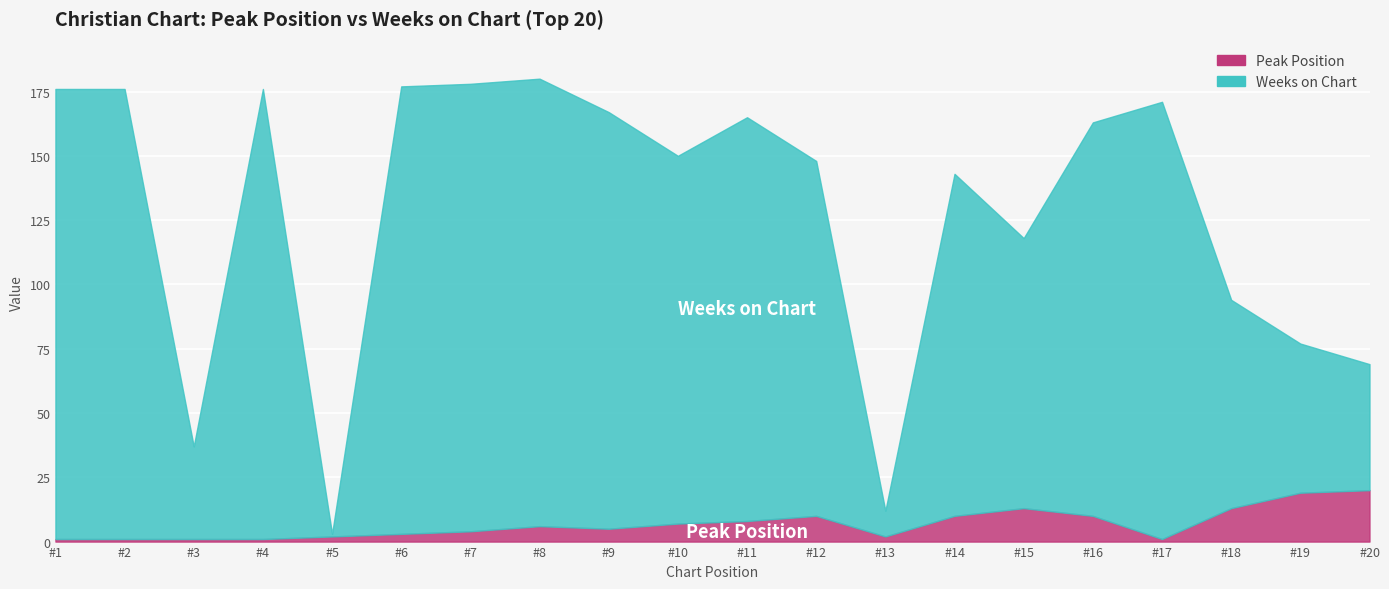

Is it true that Peak Position equals 4 at 15?

False